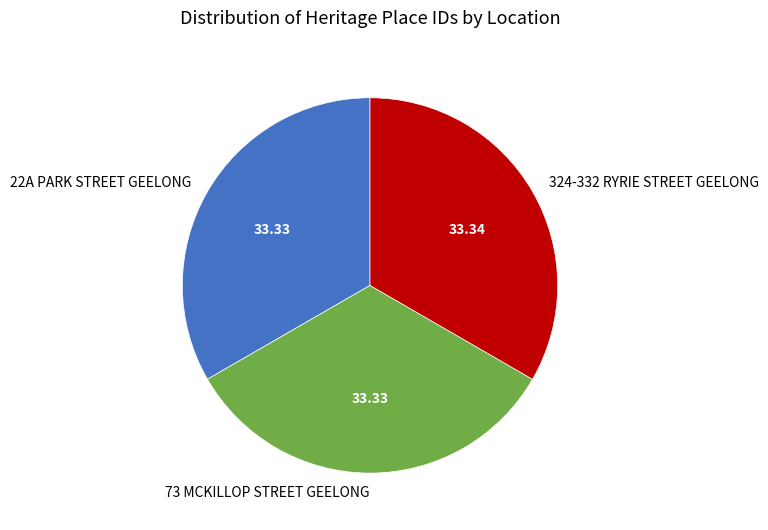

Is 22A PARK STREET GEELONG the majority of the pie?

No